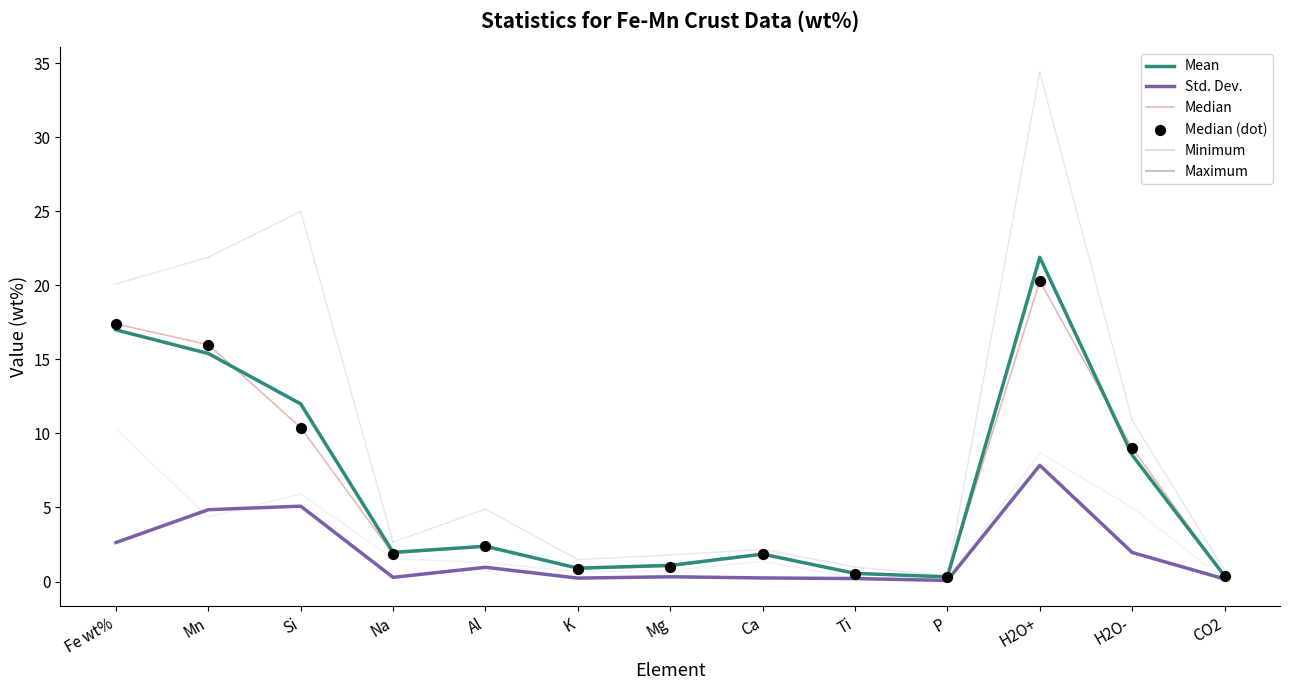

At how many categories does at least one series exceed 0?

13